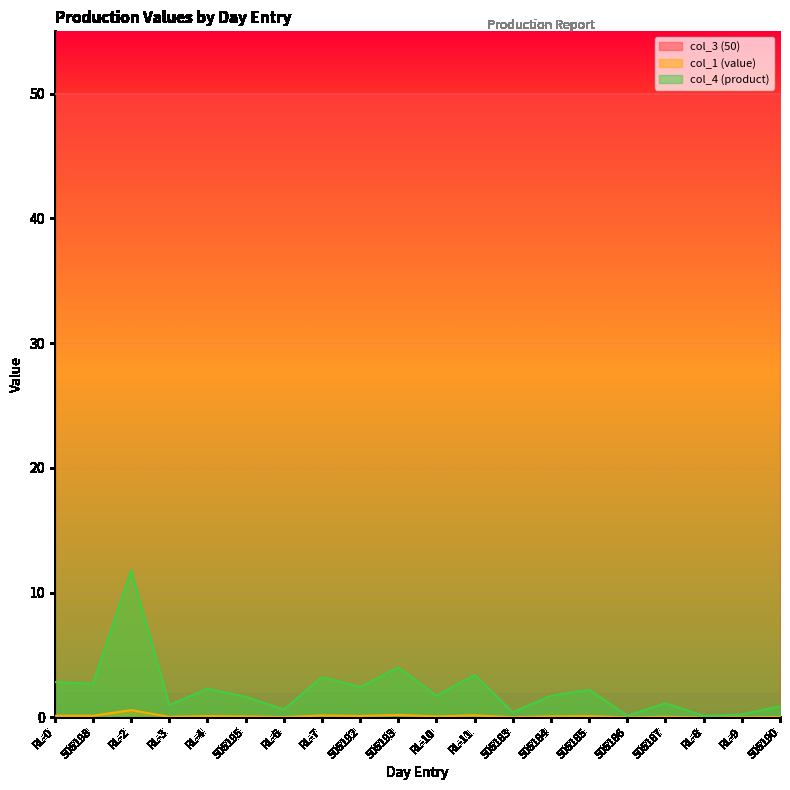

Which series has the widest spread of values?

col_4 (product)